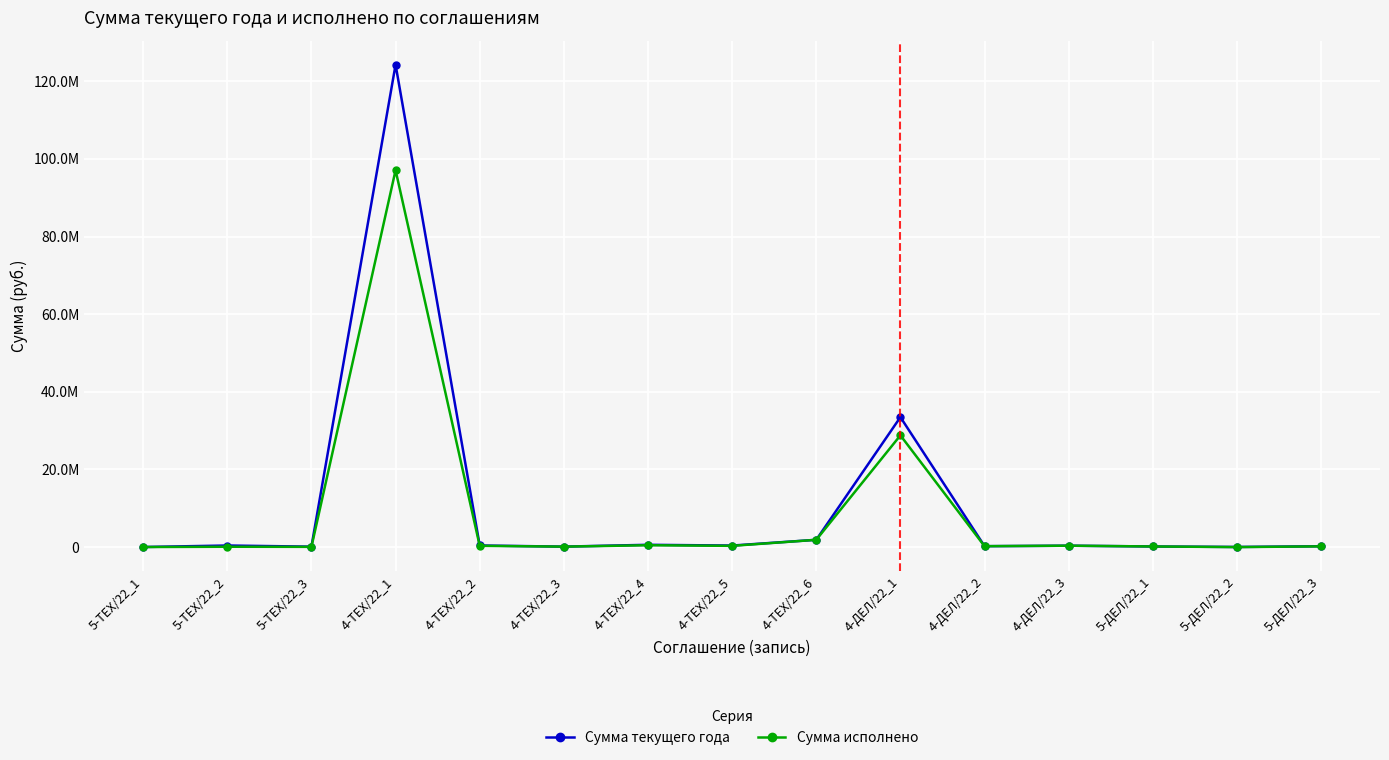

What are all the series names shown in the legend?

Сумма текущего года, Сумма исполнено